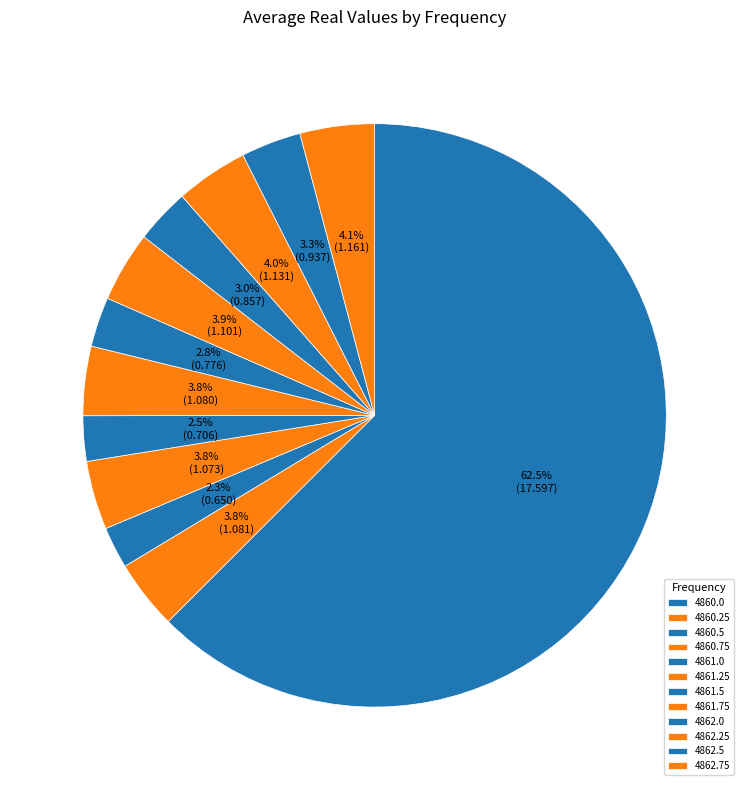

What portion of the pie excludes 4860.5?

97.7%